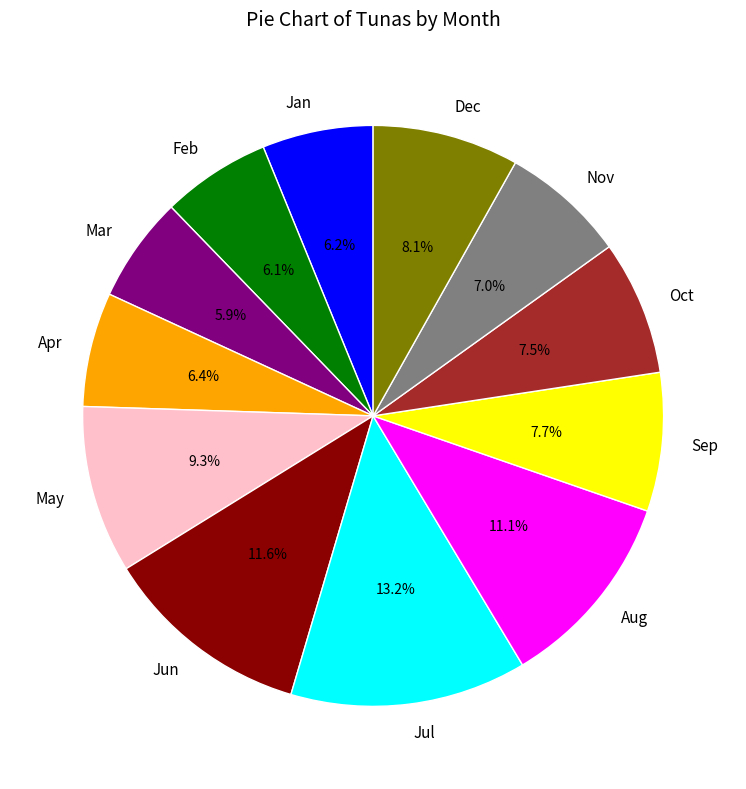

Which has a higher value, Feb or May?

May